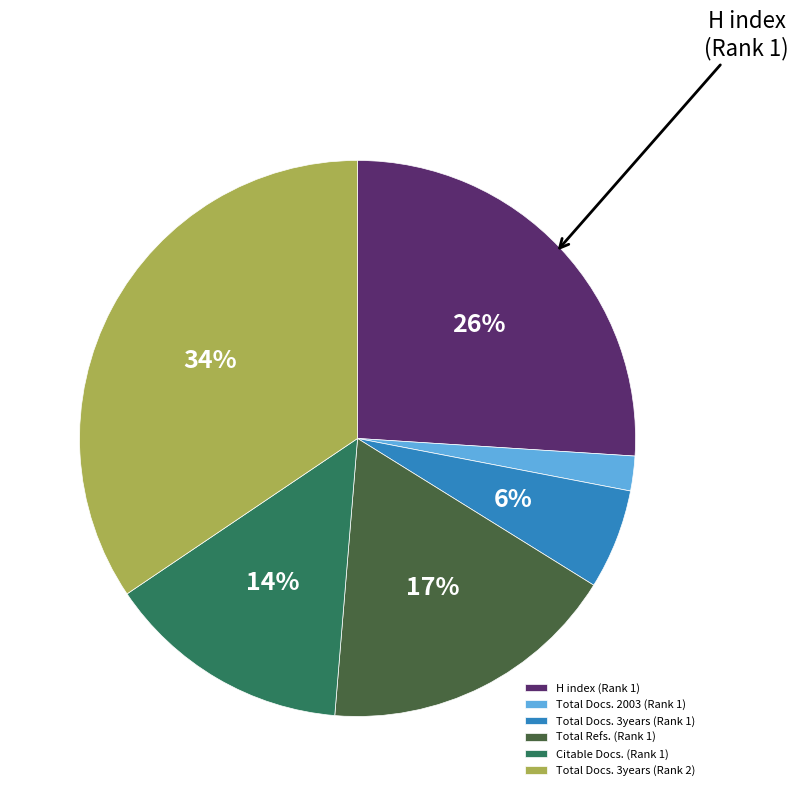

How many slices are in this pie chart?

6